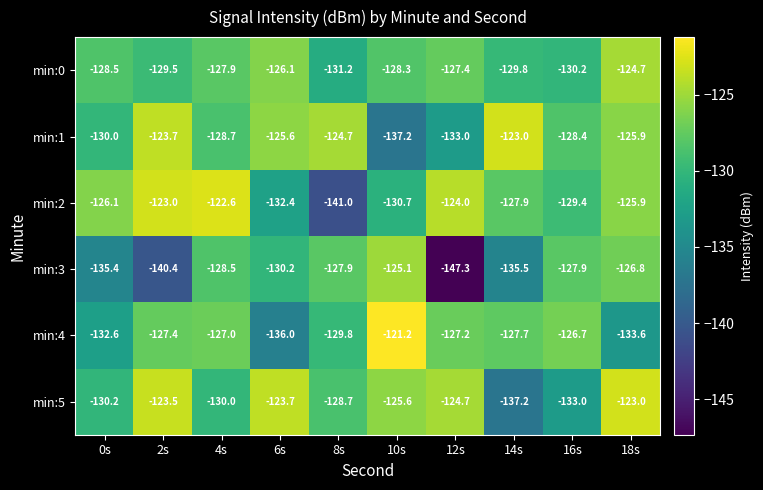

How many data points in min:0 are less than -128?

6